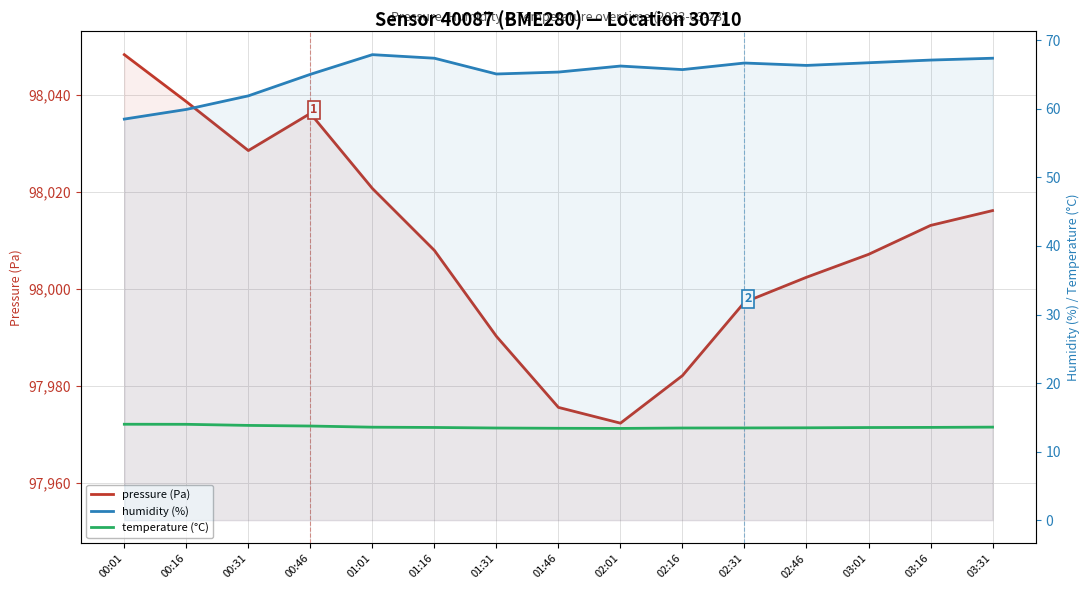

What is the label of the 15th point from the right?

00:01